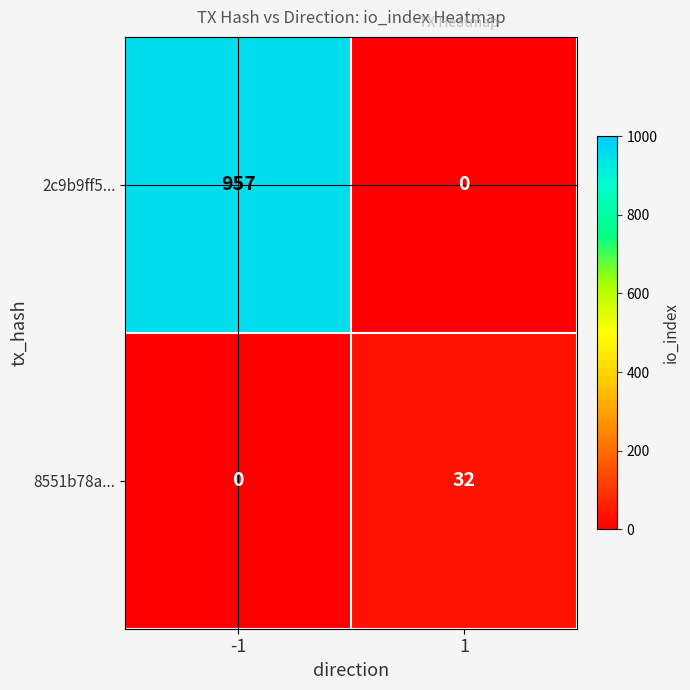

What is the difference between the 8551b78a... values at -1 and 1?

32